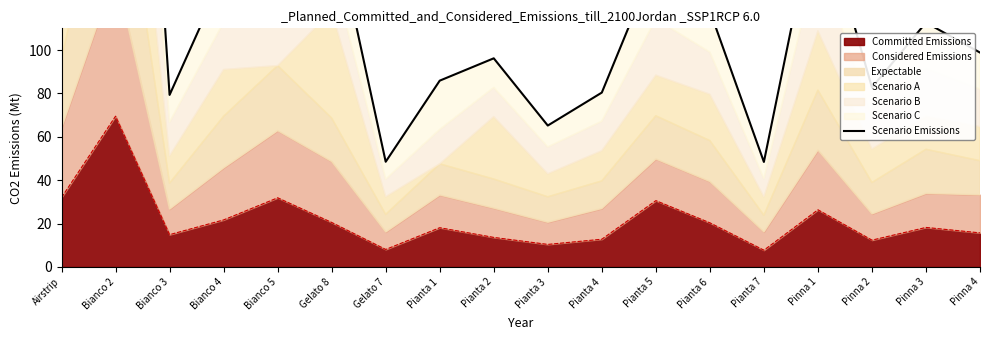

How many data points are less than 112?

9